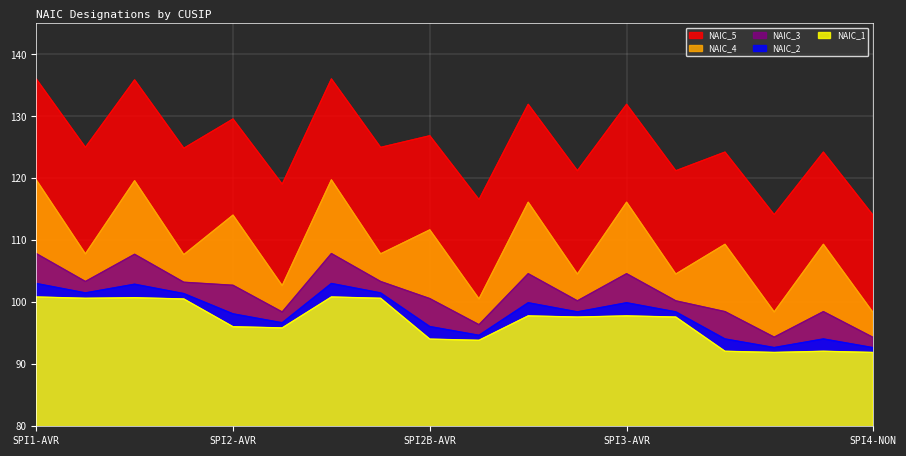

The NAIC_1 series shows 154.2 at SPI4-NON. True or false?

False